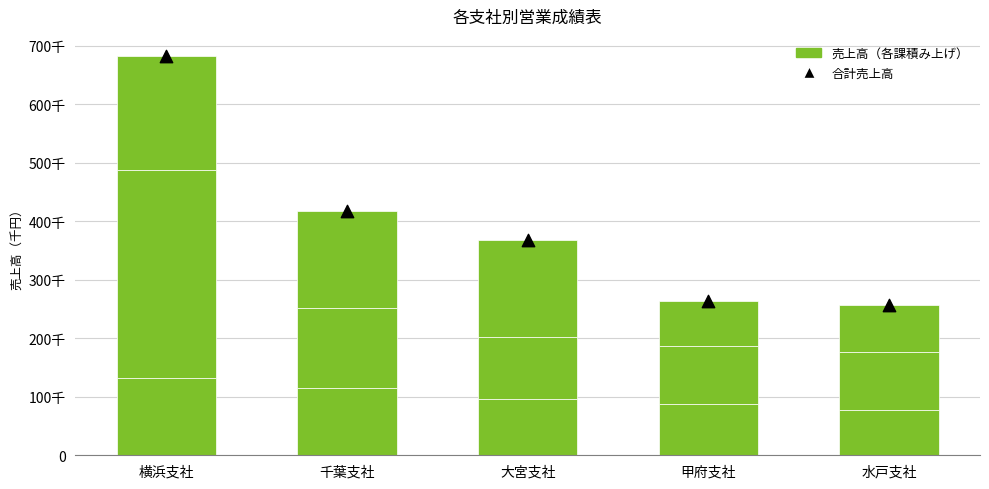

Which series reaches the maximum Y coordinate?

合計売上高